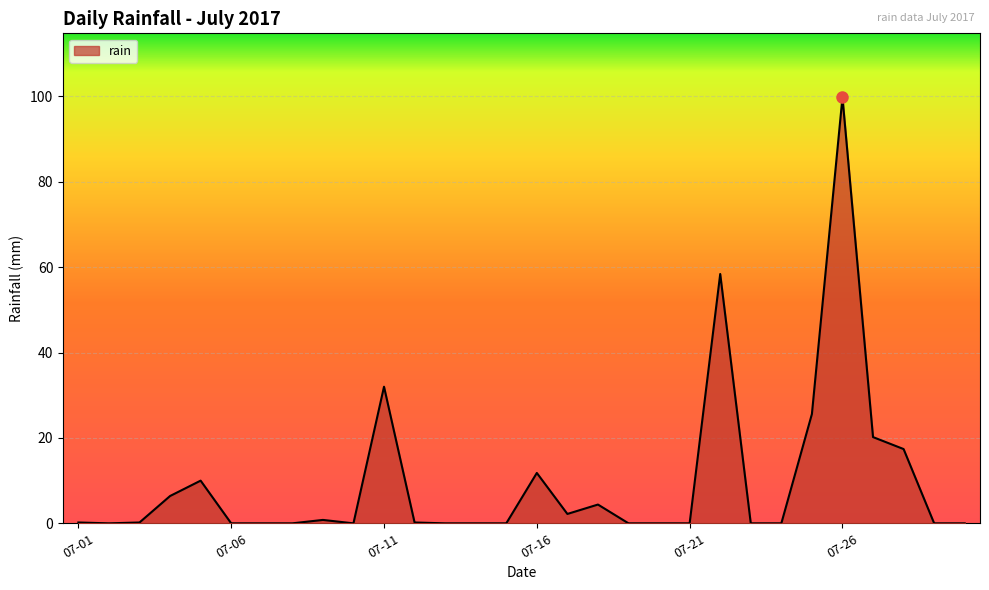

What is the maximum value shown in the chart?

99.8